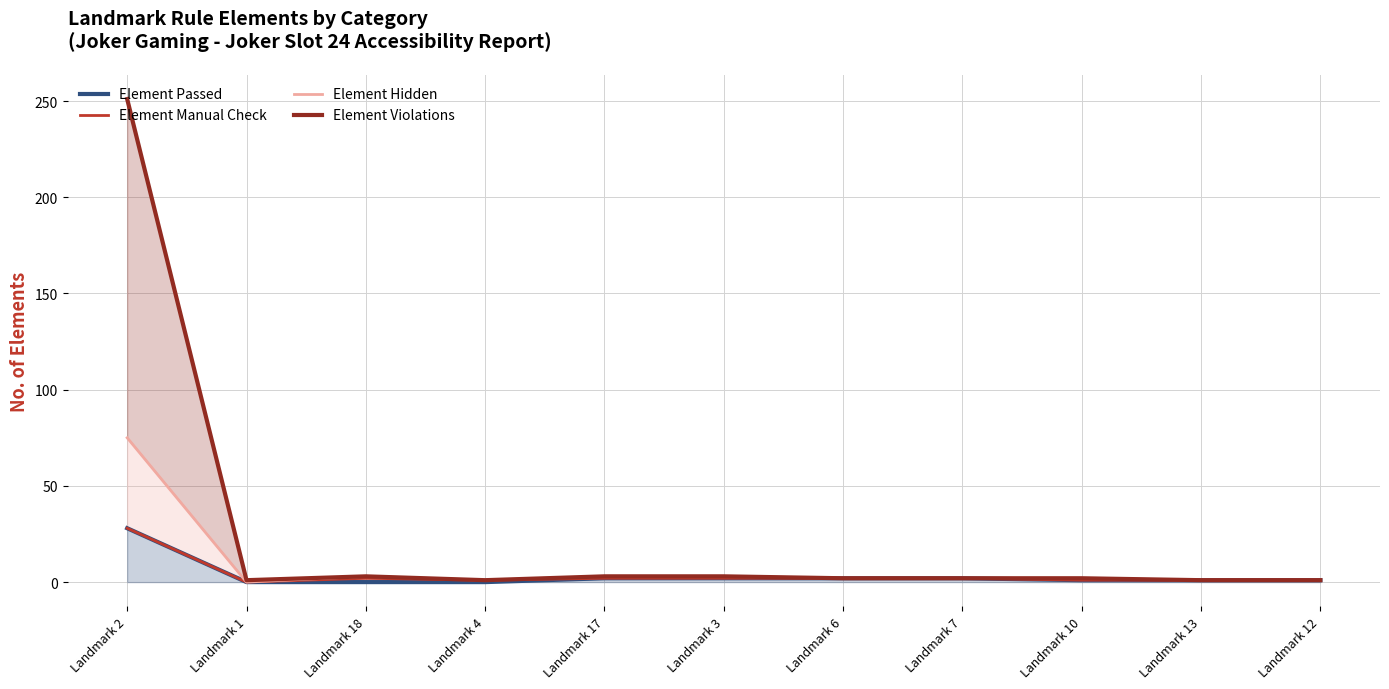

Which series changed the most between Landmark 6 and Landmark 13?

Element Passed